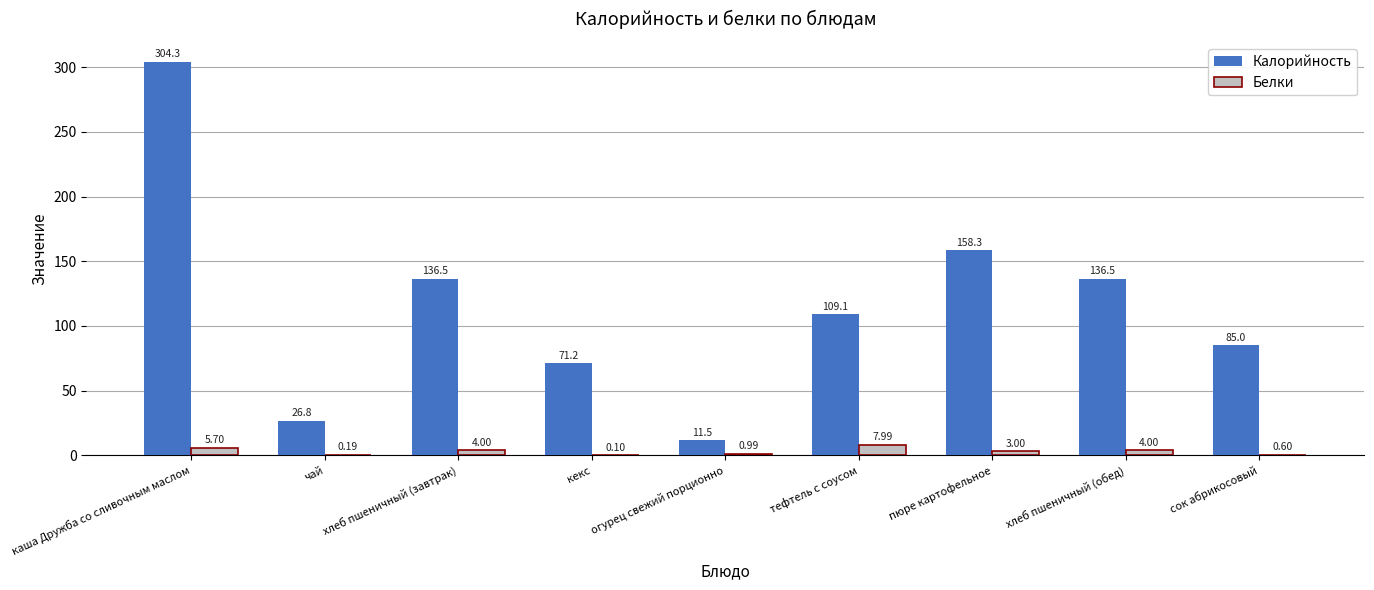

Where does the Белки series first go above 3?

каша Дружба со сливочным маслом